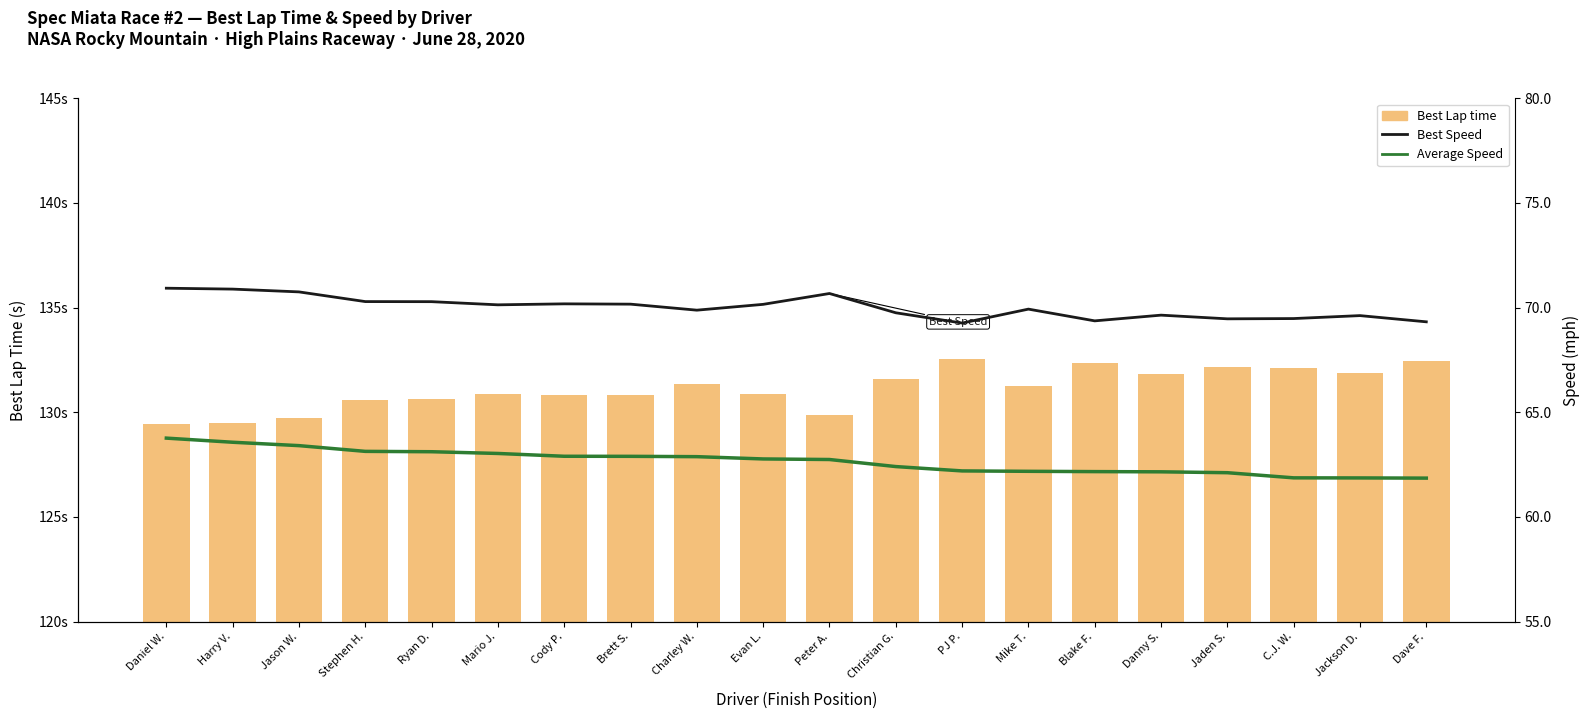

What are all the series names shown in the legend?

Best Lap time, Best Speed, Average Speed